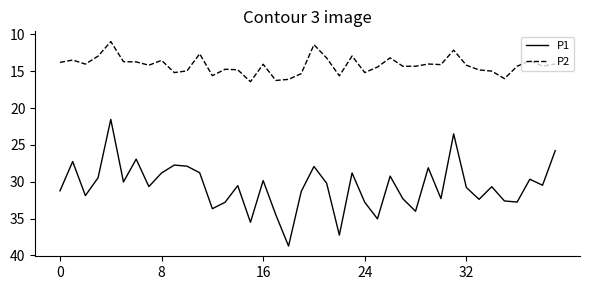

True or false: P2 and P1 intersect in this chart.

False